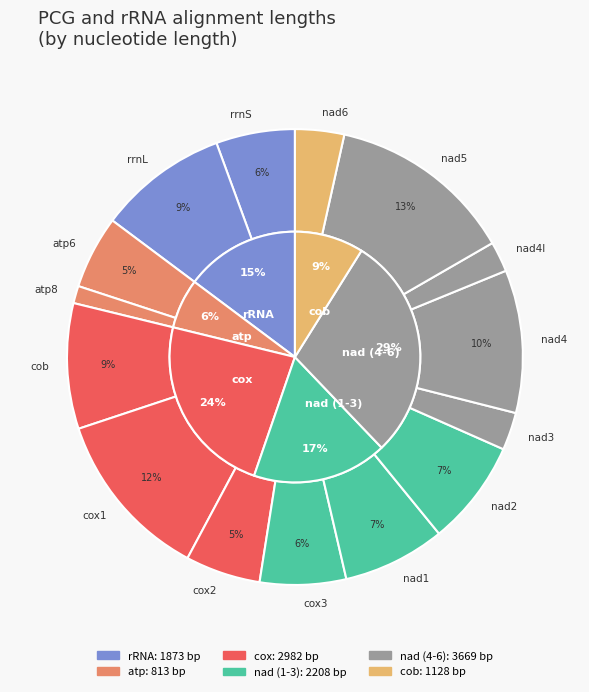

How many segments does this pie chart have?

15